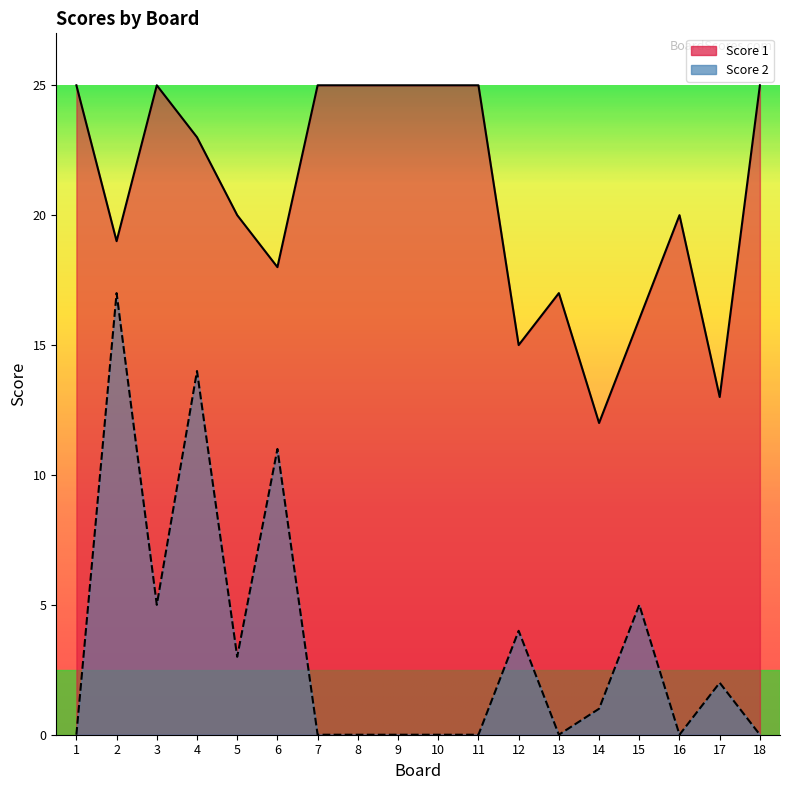

At which label does Score 2 first exceed 1?

2